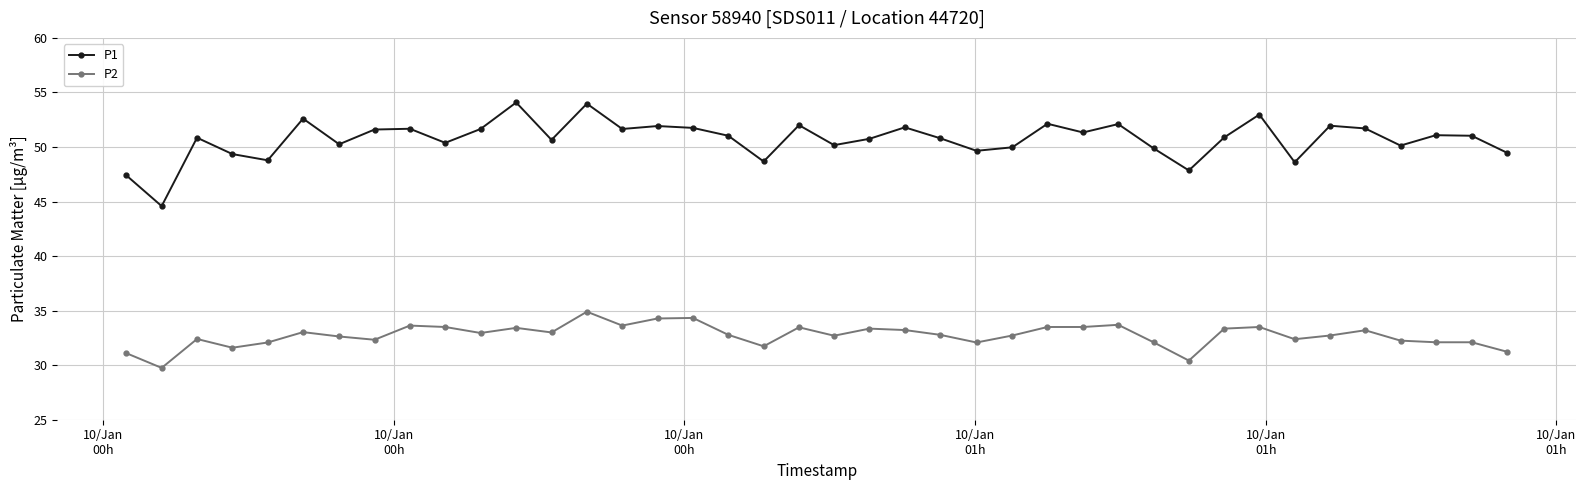

Which series has the largest total across all categories?

P1